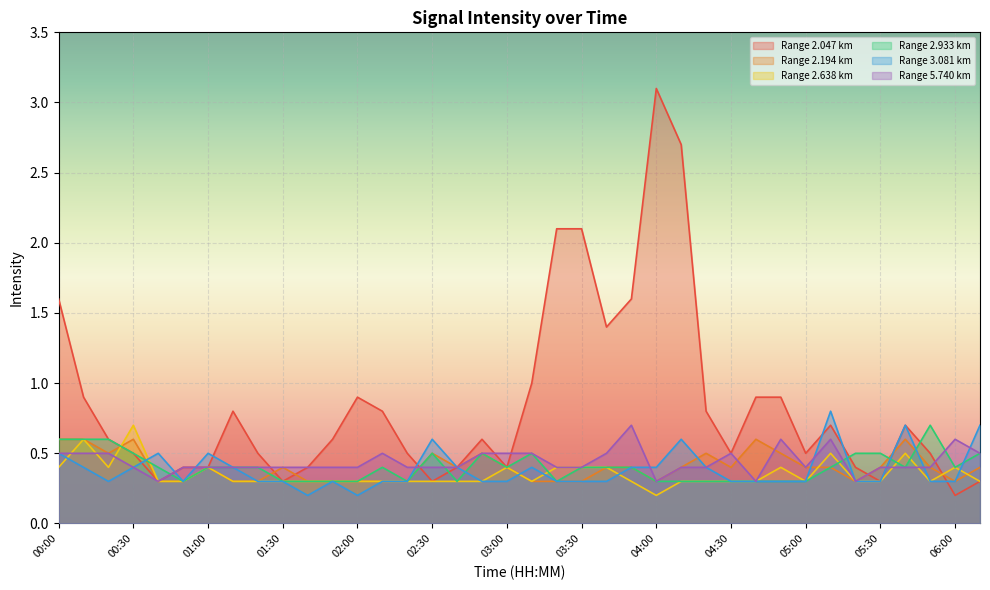

After their last crossing, which series has the higher values: 2.047 or 3.081?

3.081